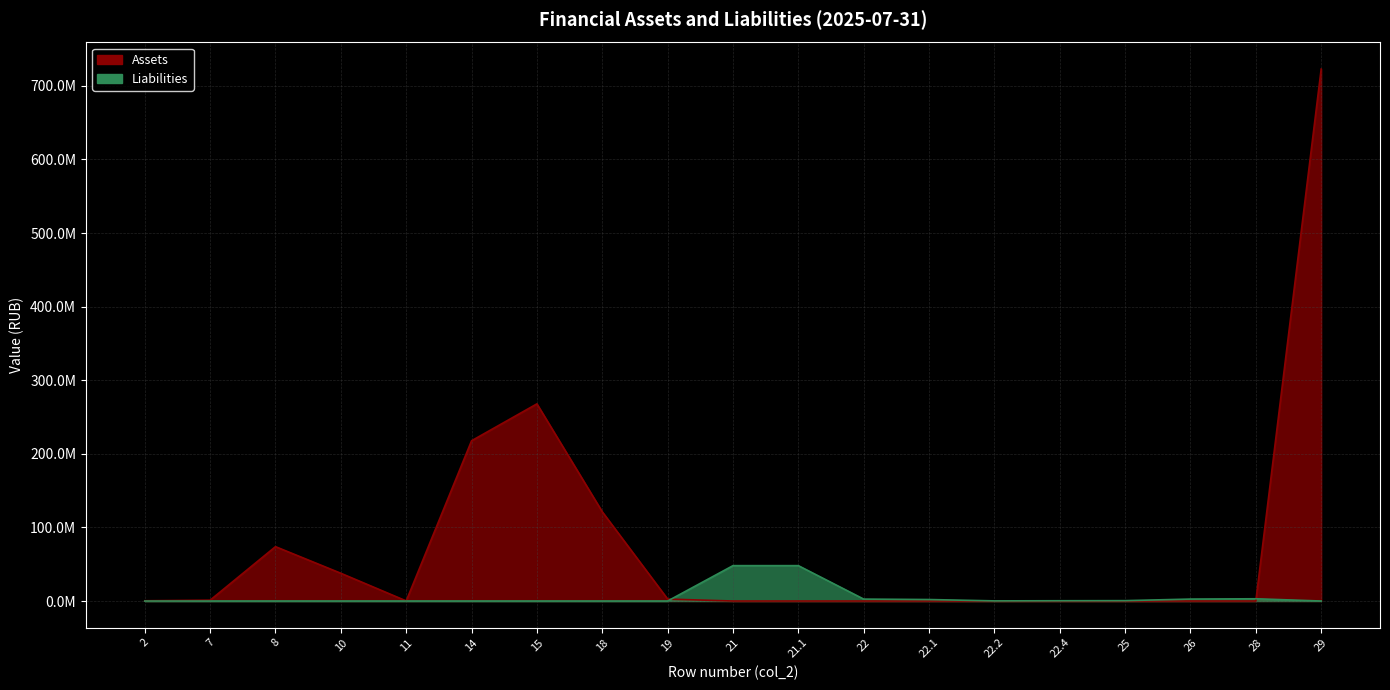

The Liabilities series shows 73821075.6 at 21. True or false?

False